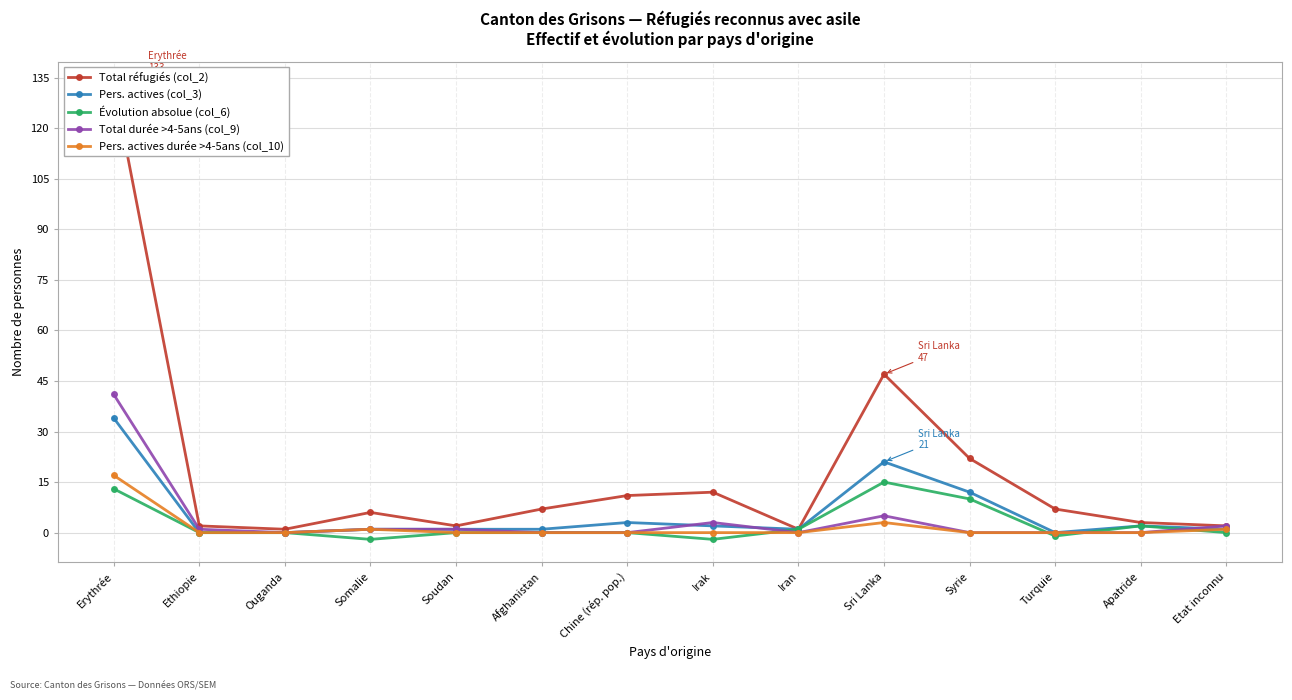

Which series has the widest spread of values?

Total réfugiés (col_2)